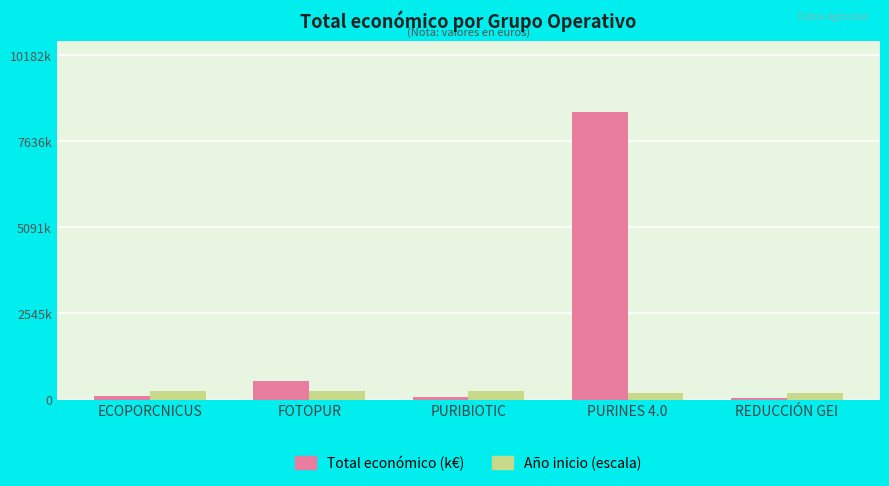

Which series has the largest total across all categories?

Total económico (k€)